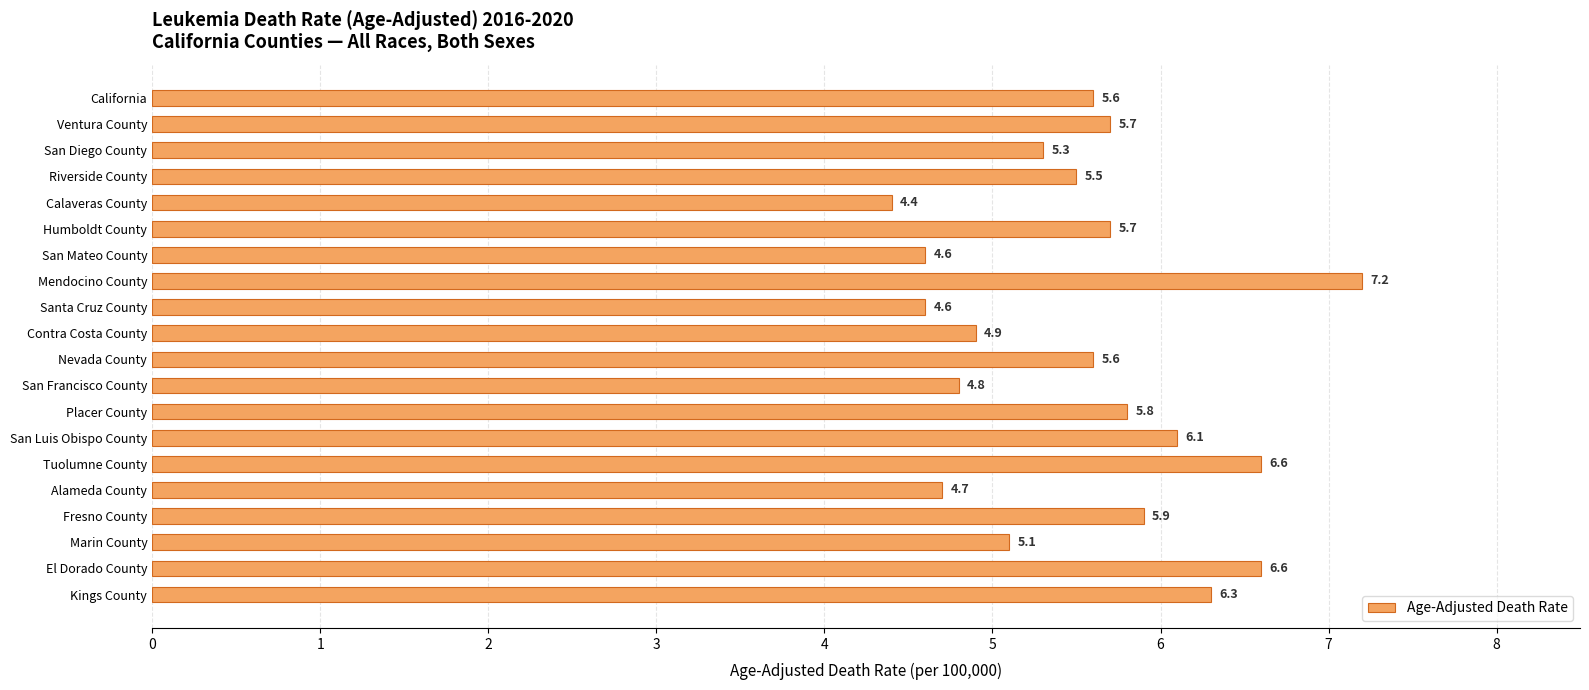

How many series are shown in this chart?

1